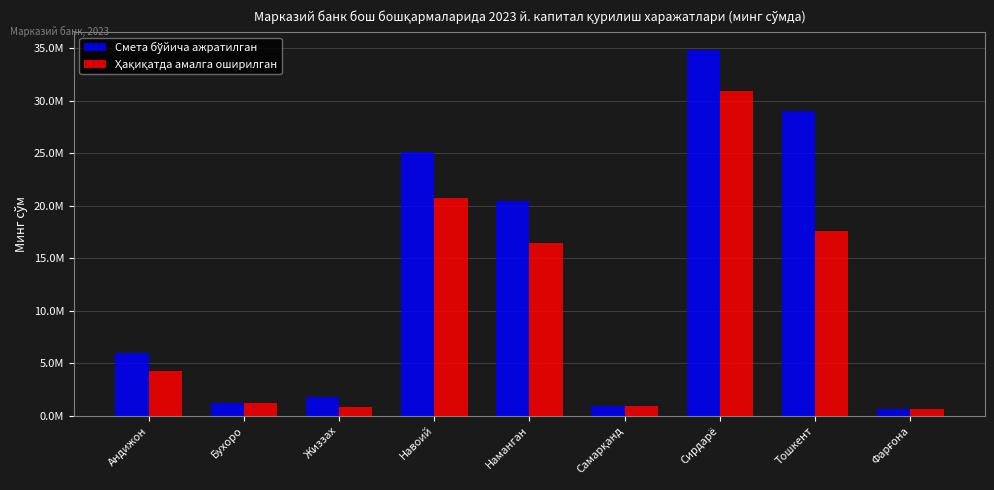

Are the bars horizontal?

No